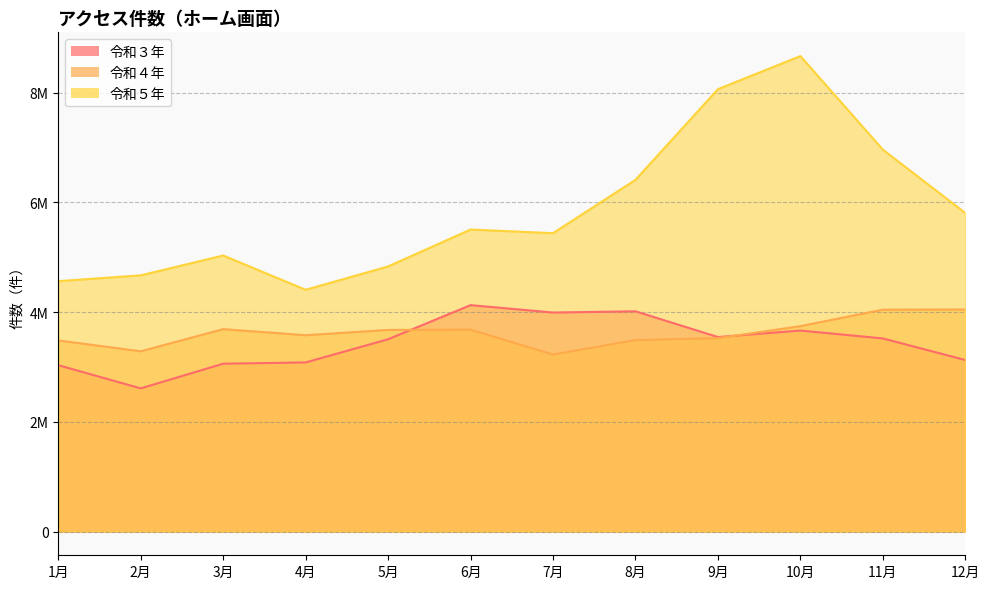

What is the total value across all series at 5月?

12015544